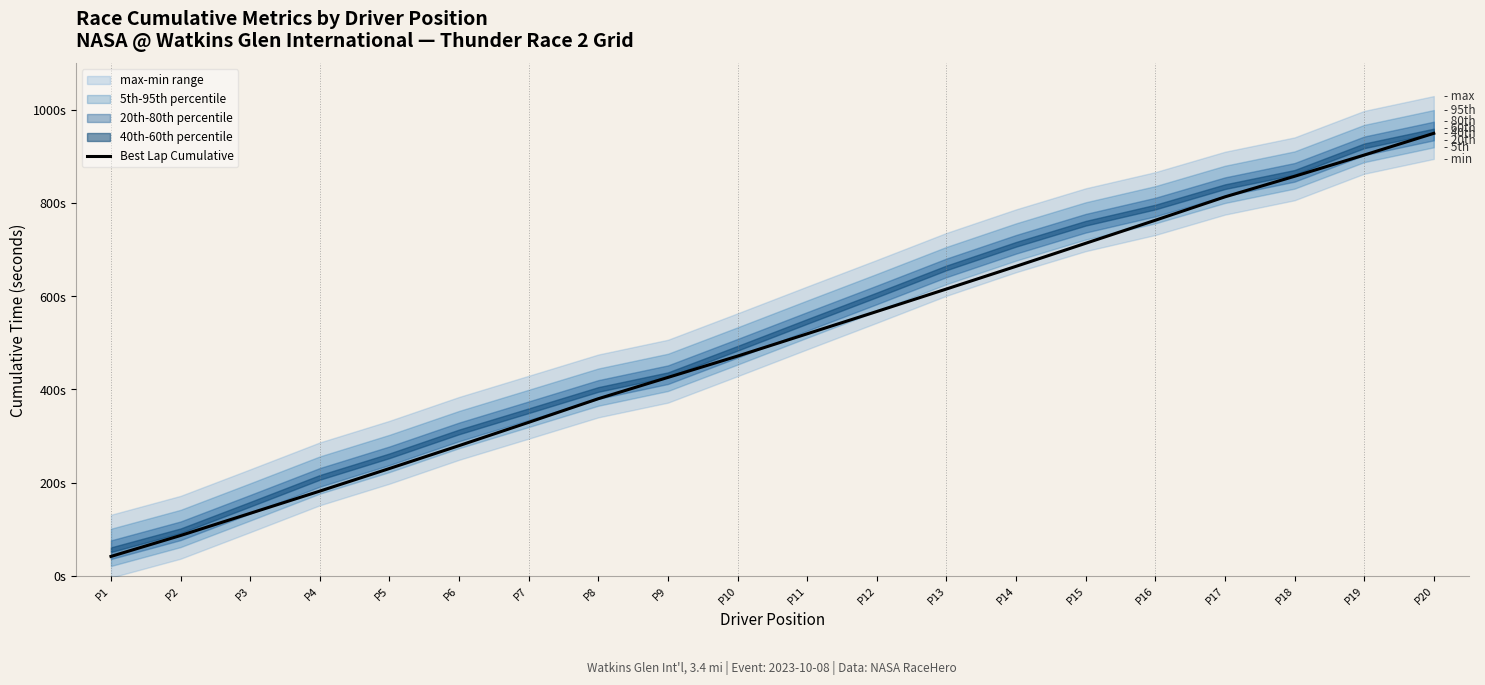

What is the ratio of the value at P1 to the value at P5?

0.2